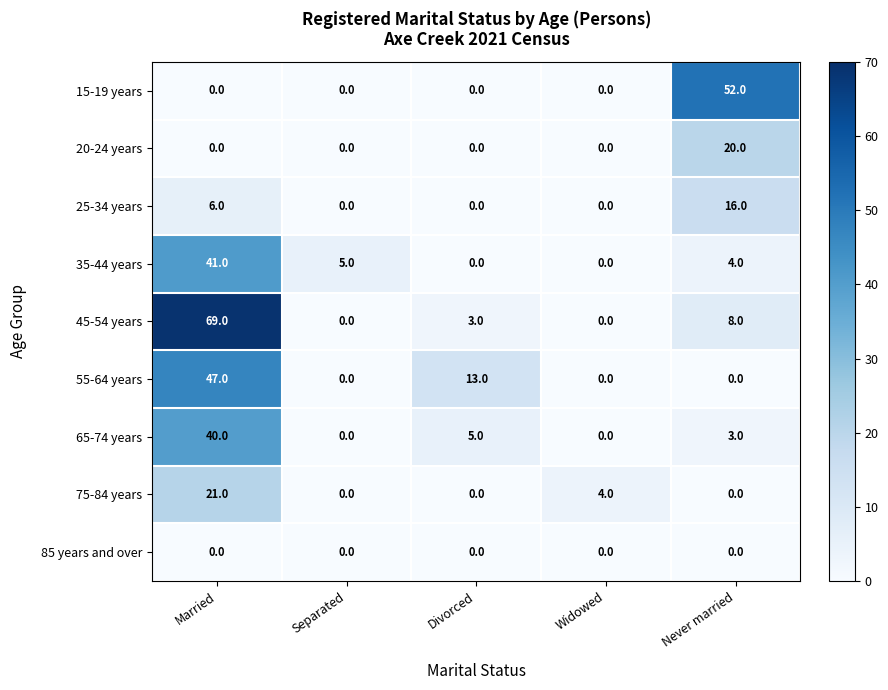

Which series changed the most between Divorced and Never married?

15-19 years